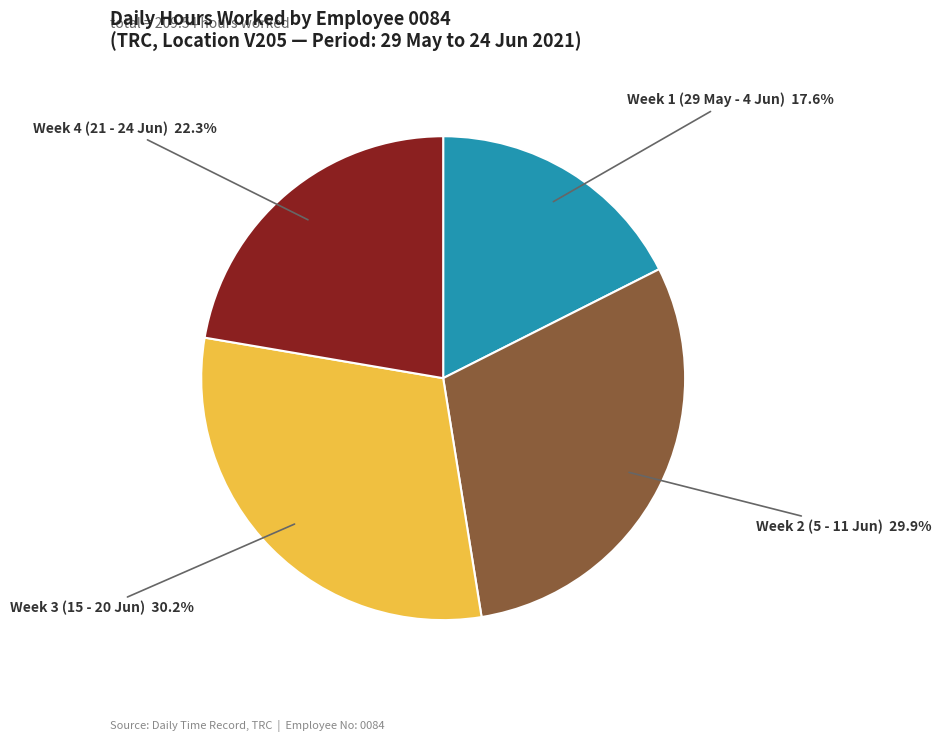

Is there any slice that represents more than half of the pie?

No